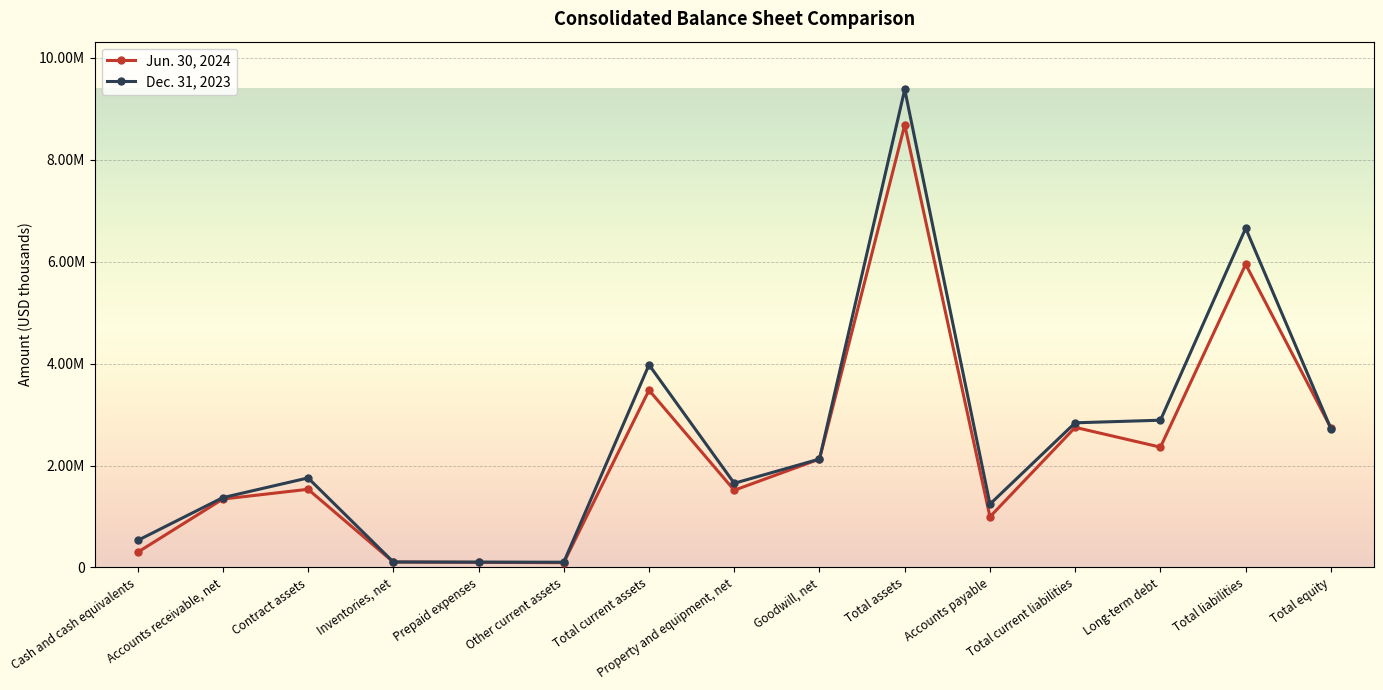

True or false: Dec. 31, 2023 and Jun. 30, 2024 intersect in this chart.

True